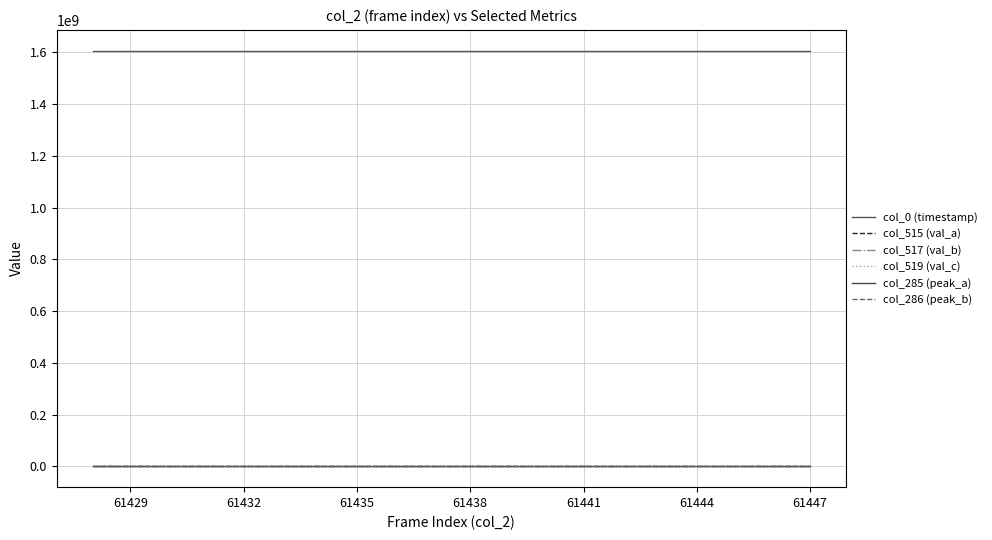

Does the chart display data point markers on the line(s)?

No